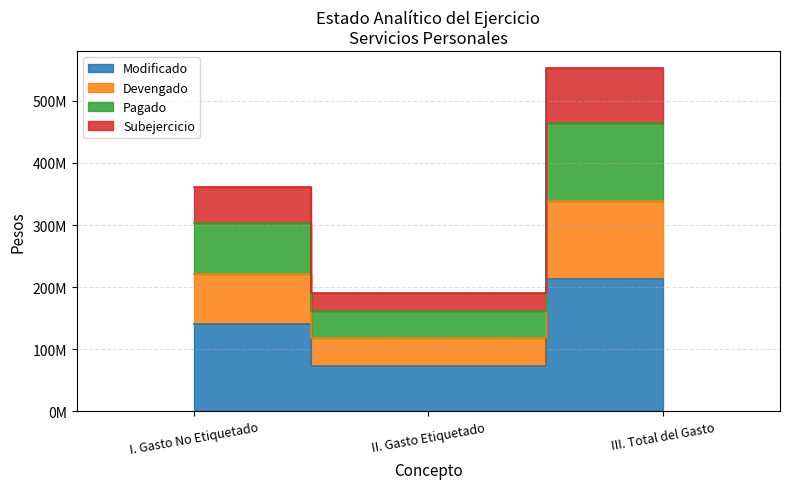

How many data points in Modificado are less than 139916814?

1